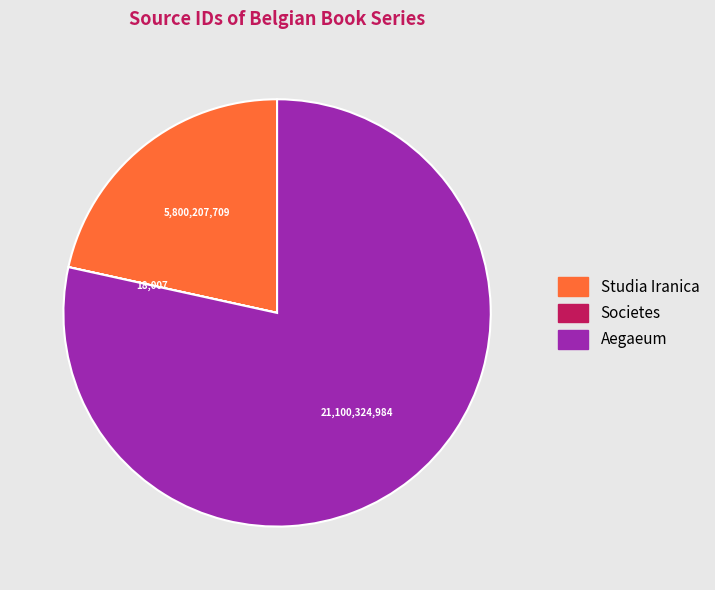

What is the ratio of the value at Aegaeum to the value at Studia Iranica?

3.6